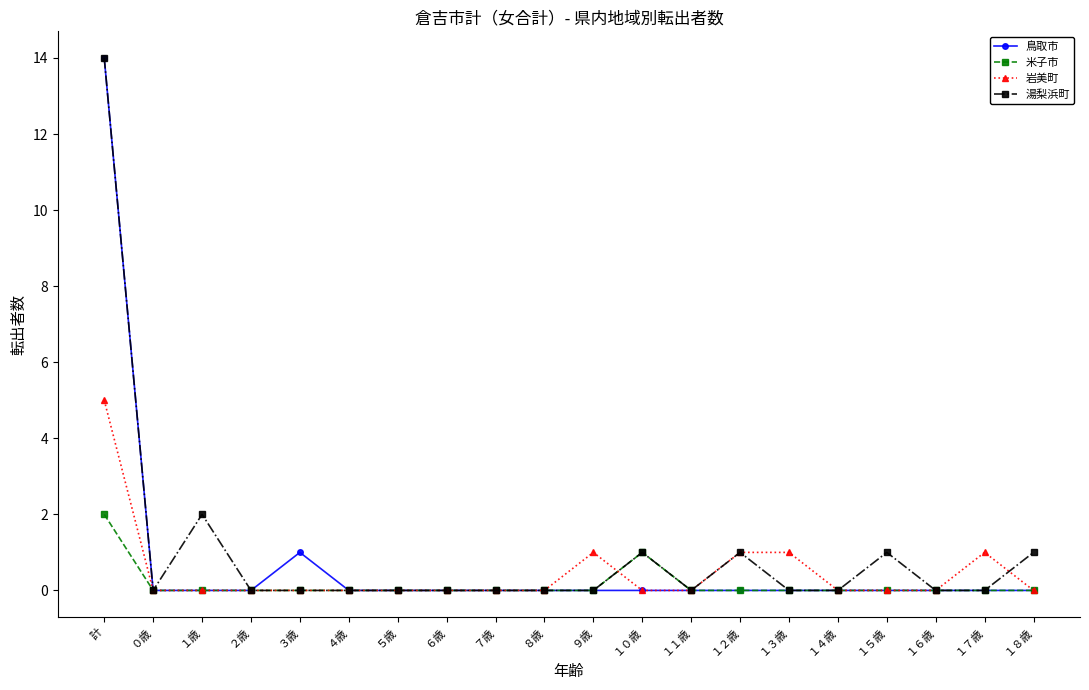

The 米子市 series shows 0 at ０歳. True or false?

True